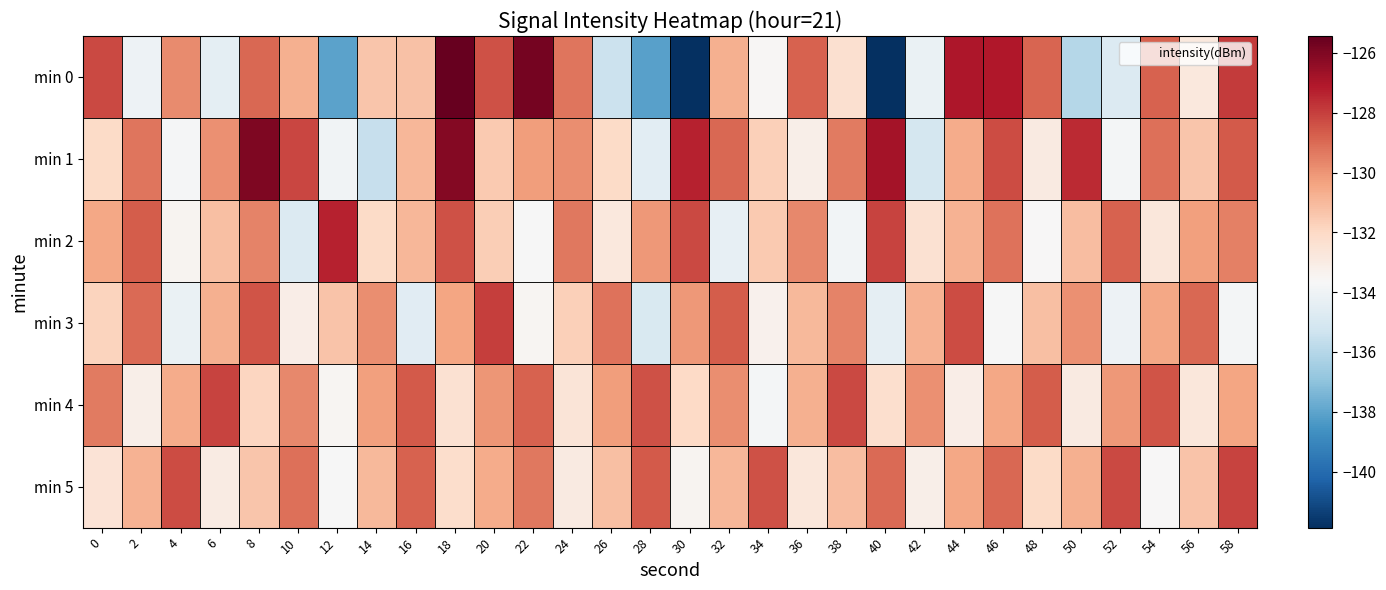

Between 30 and 56, which is larger?

56